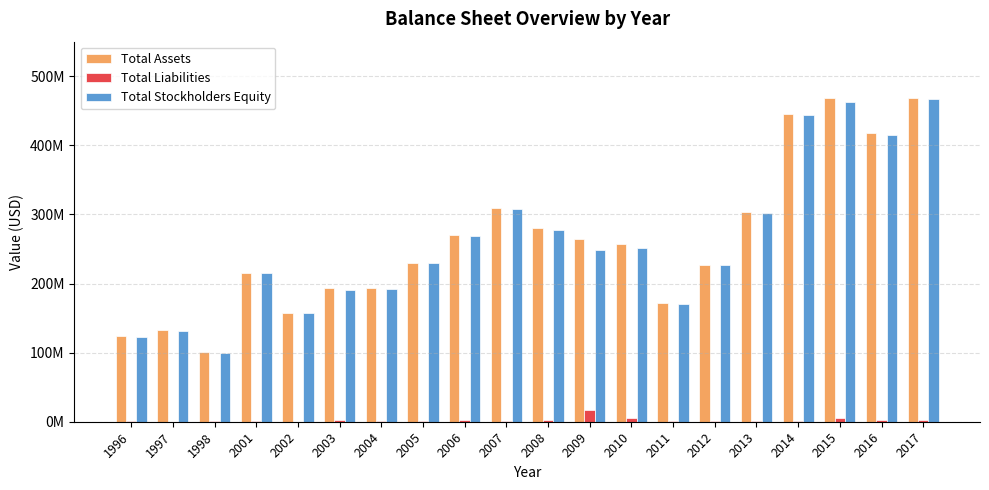

Is the value of Total Assets at 2009 greater than the value of Total Stockholders Equity at 1998?

Yes